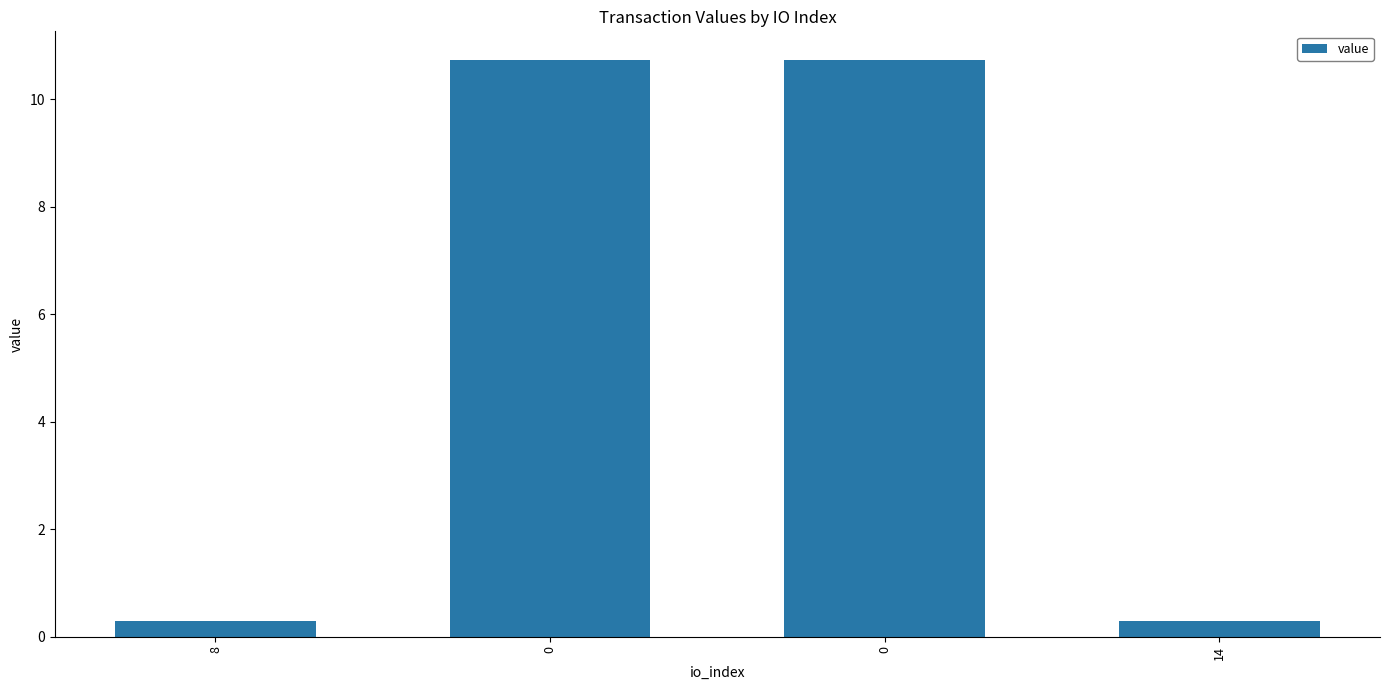

How many bars are there in total?

4